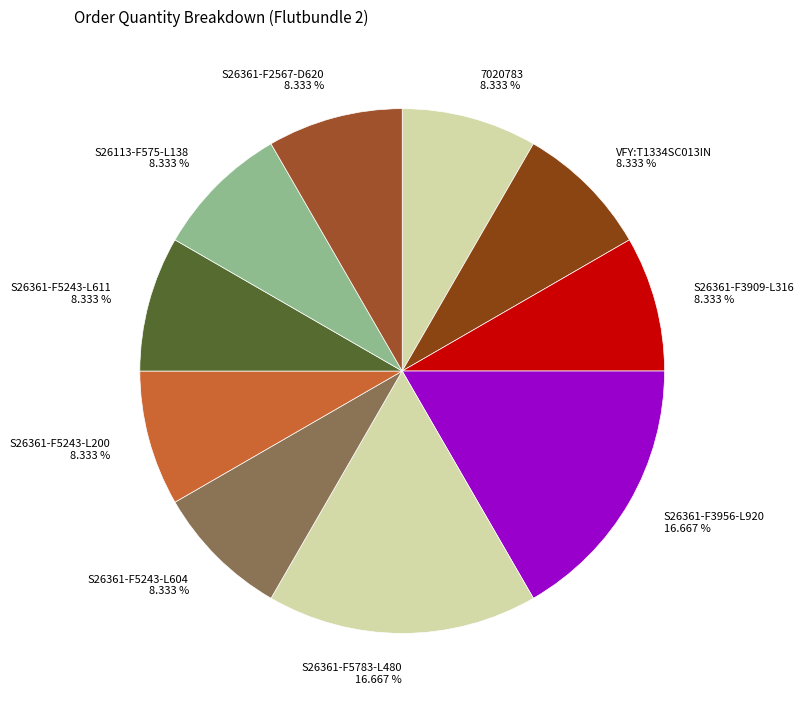

To the nearest percent, what portion does S26361-F5243-L604 represent?

8%